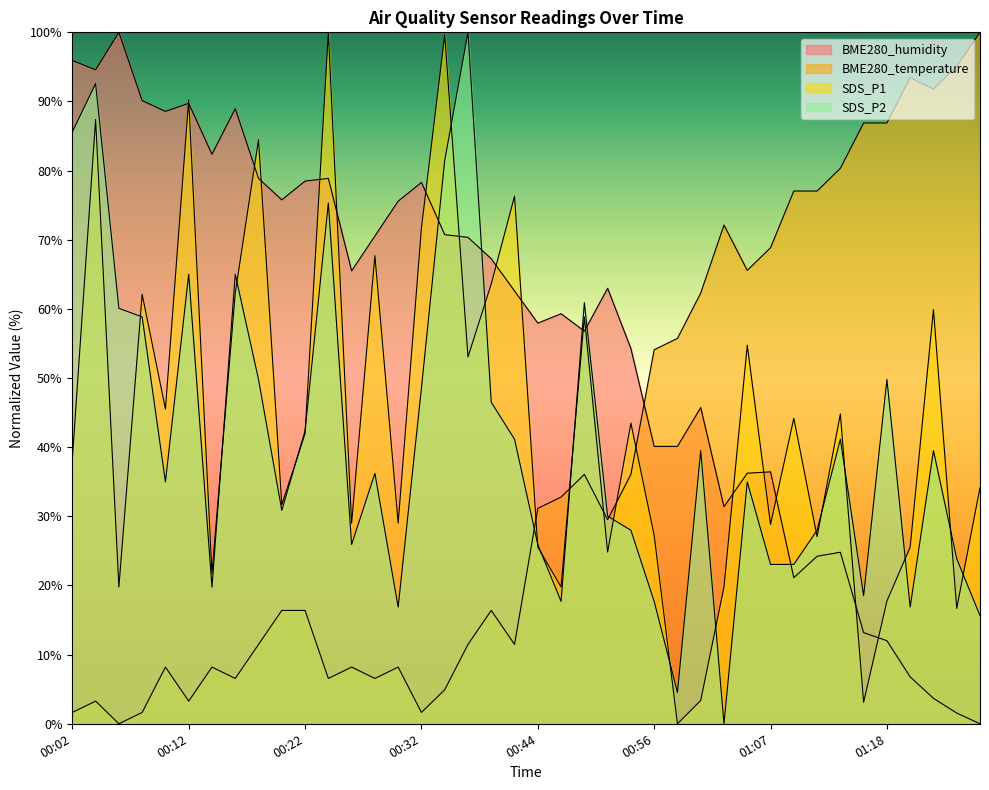

How many series are shown in this chart?

4